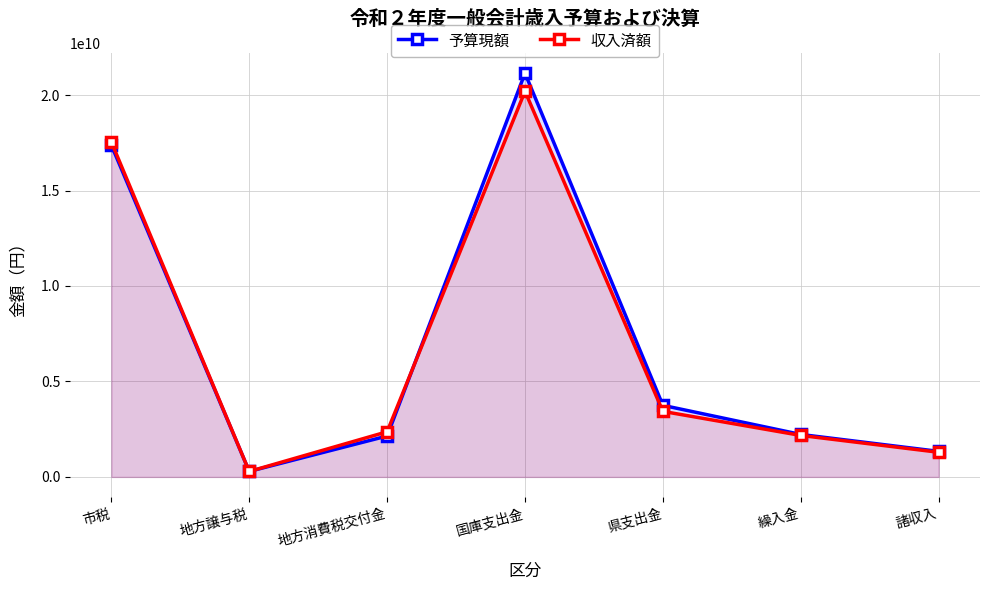

At which label is 予算現額 closest to 10716905500?

市税